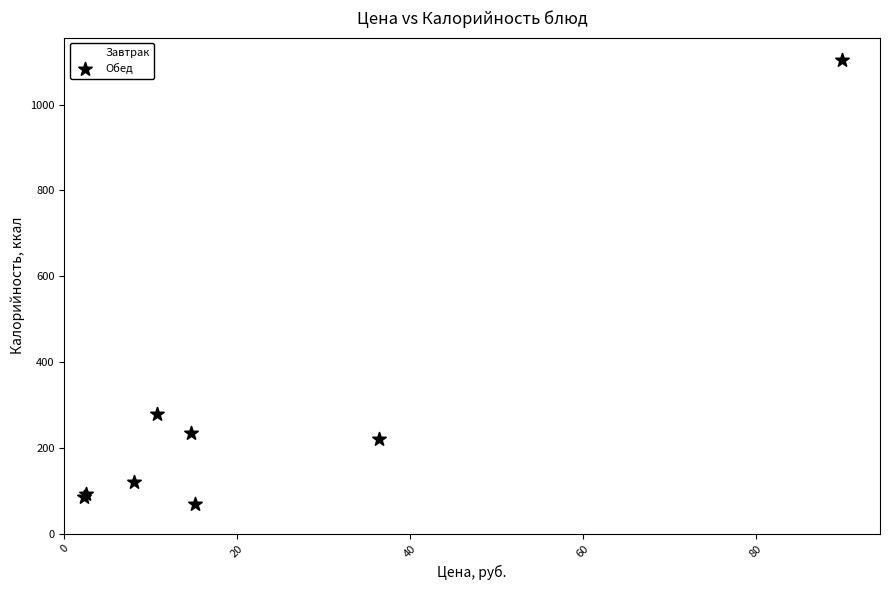

Which series has the widest spread of Y values?

Обед